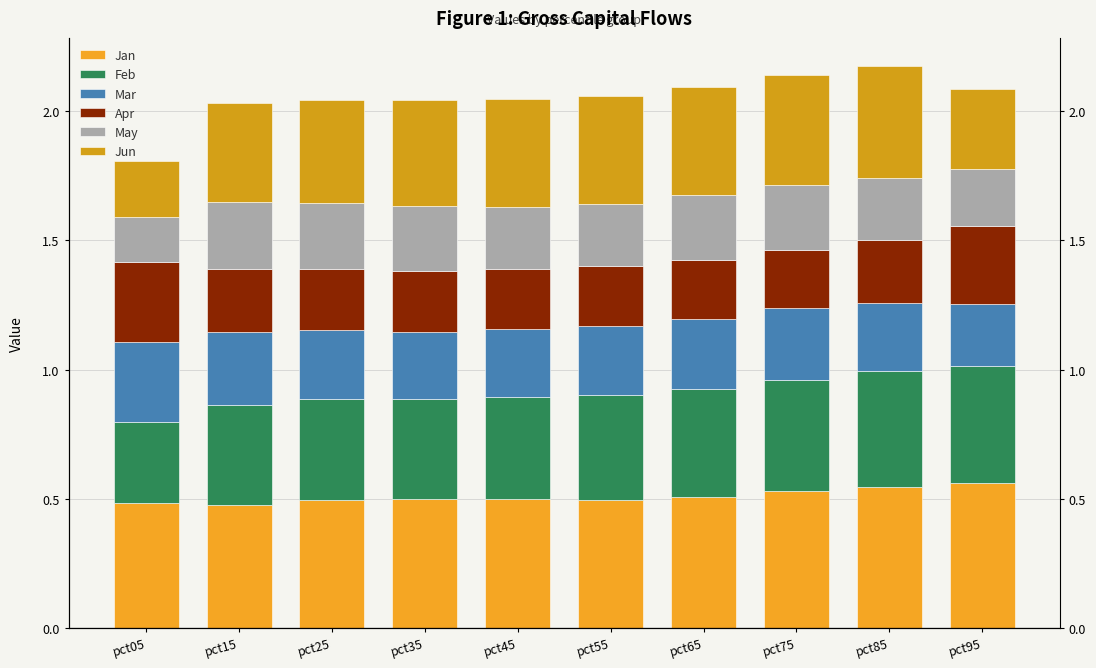

How many Mar values are between 0 and 1?

10